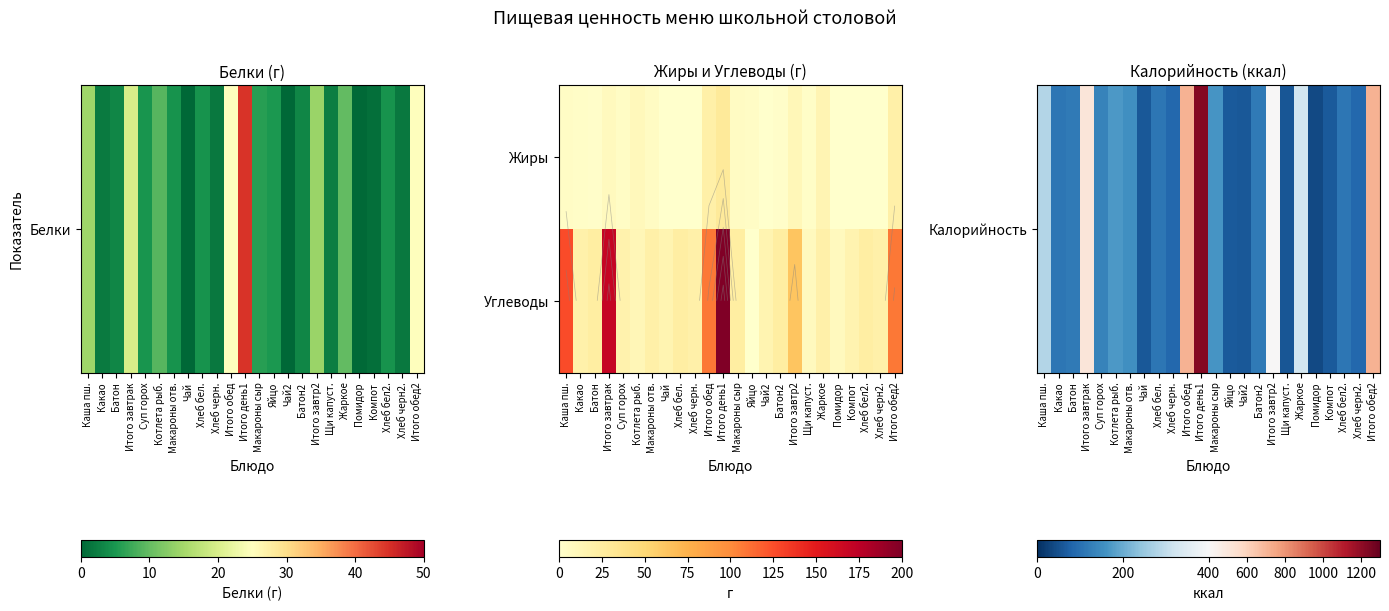

What value does the Углеводы series have at Какао?

18.9